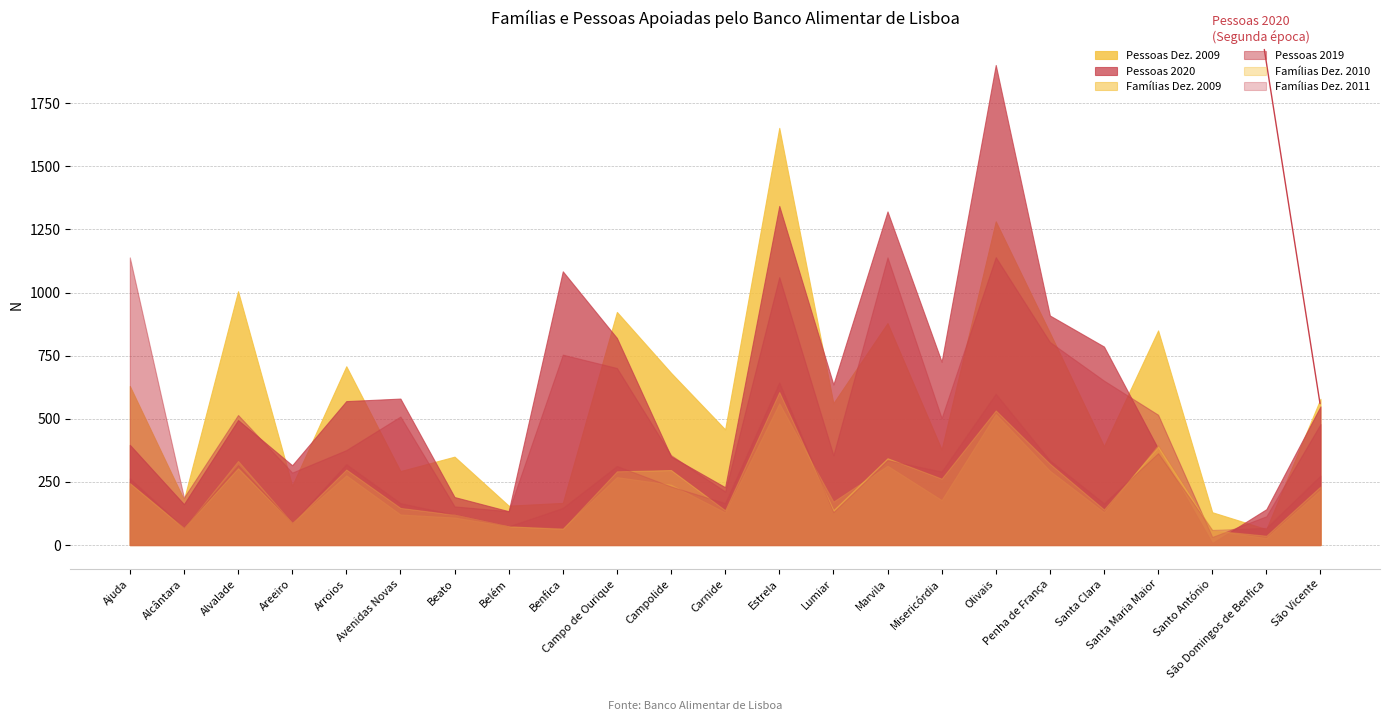

True or false: Famílias Dez. 2009 has more than 0 points higher than both neighbors.

True